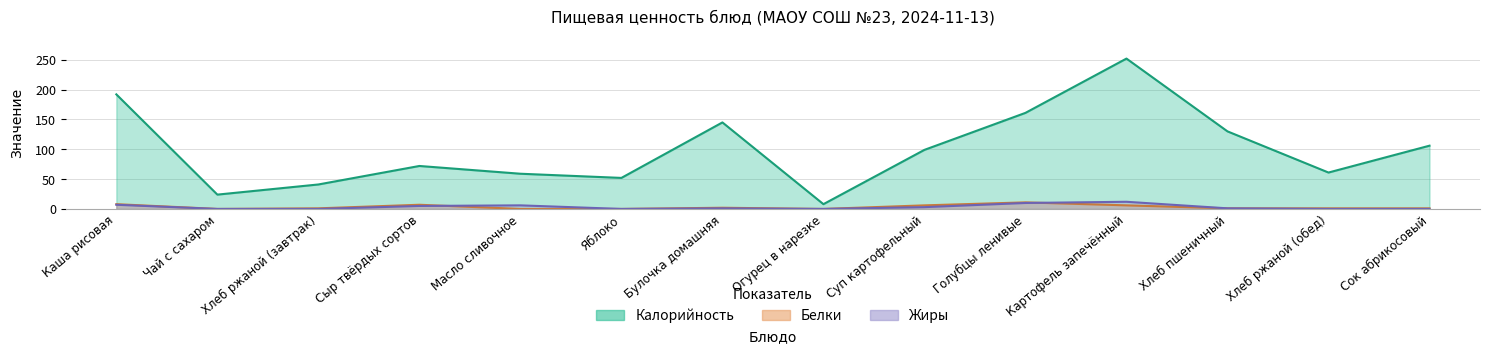

At which category is the sum across all series the highest?

Картофель запечённый